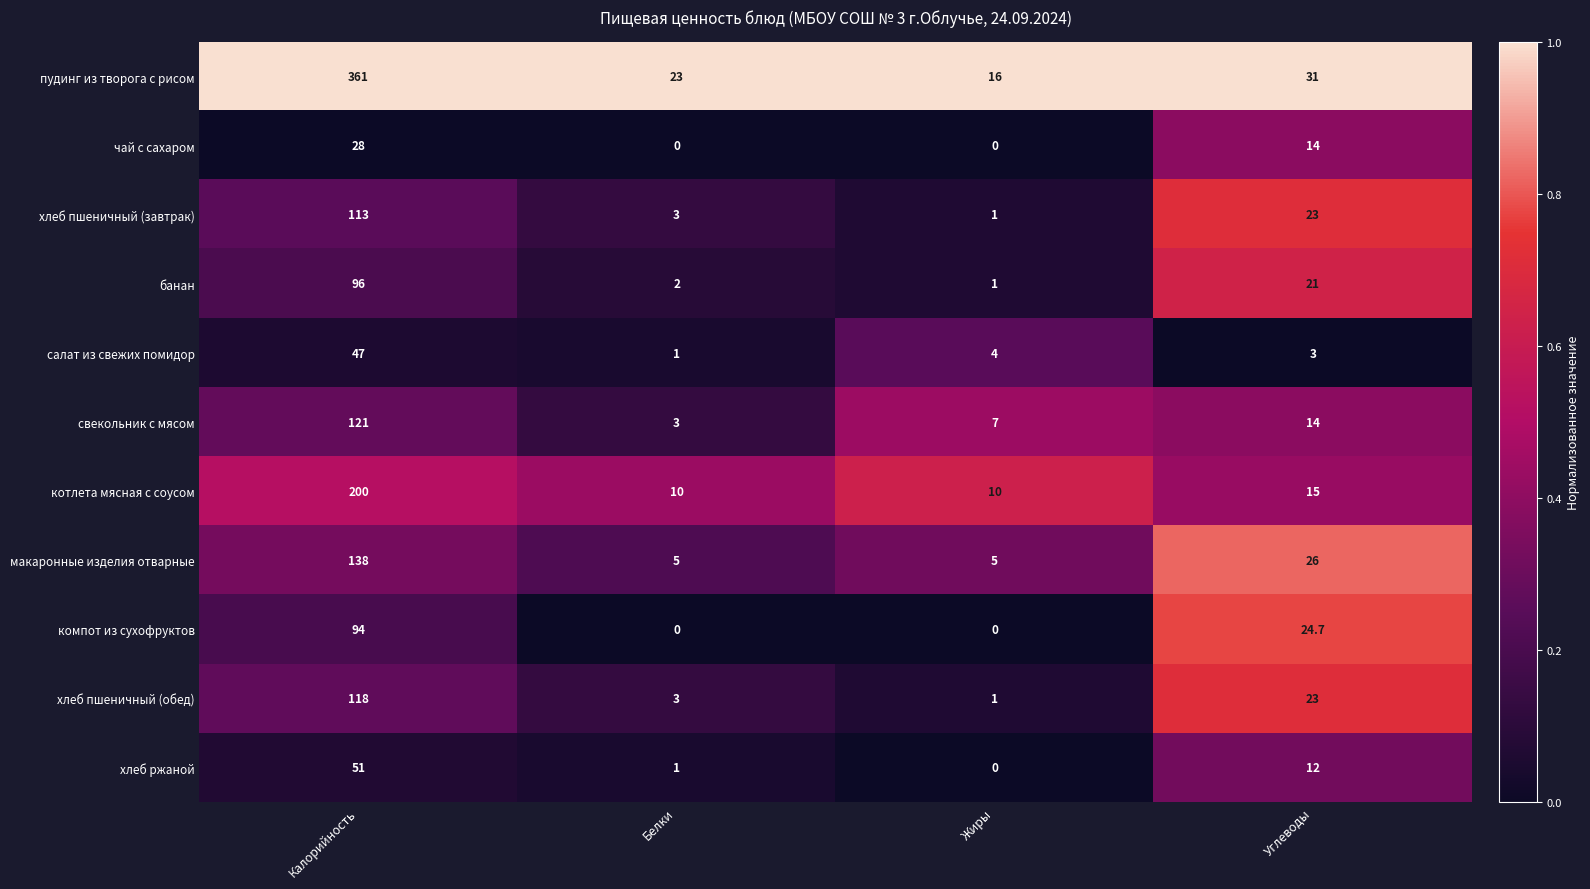

Which series has the largest total across all categories?

пудинг из творога с рисом